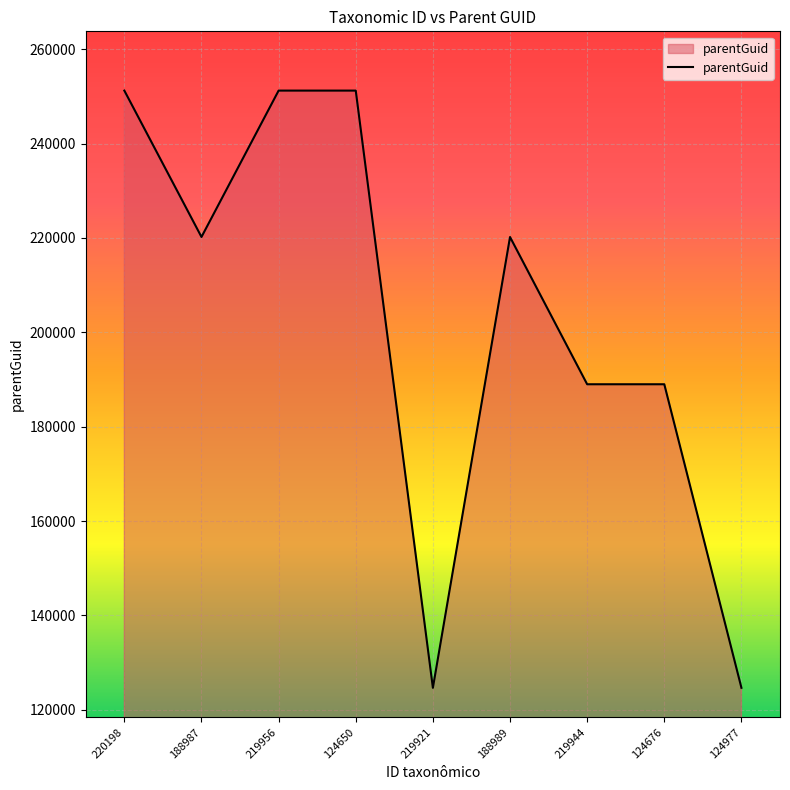

Is it true that the value at 124676 is 188987?

True